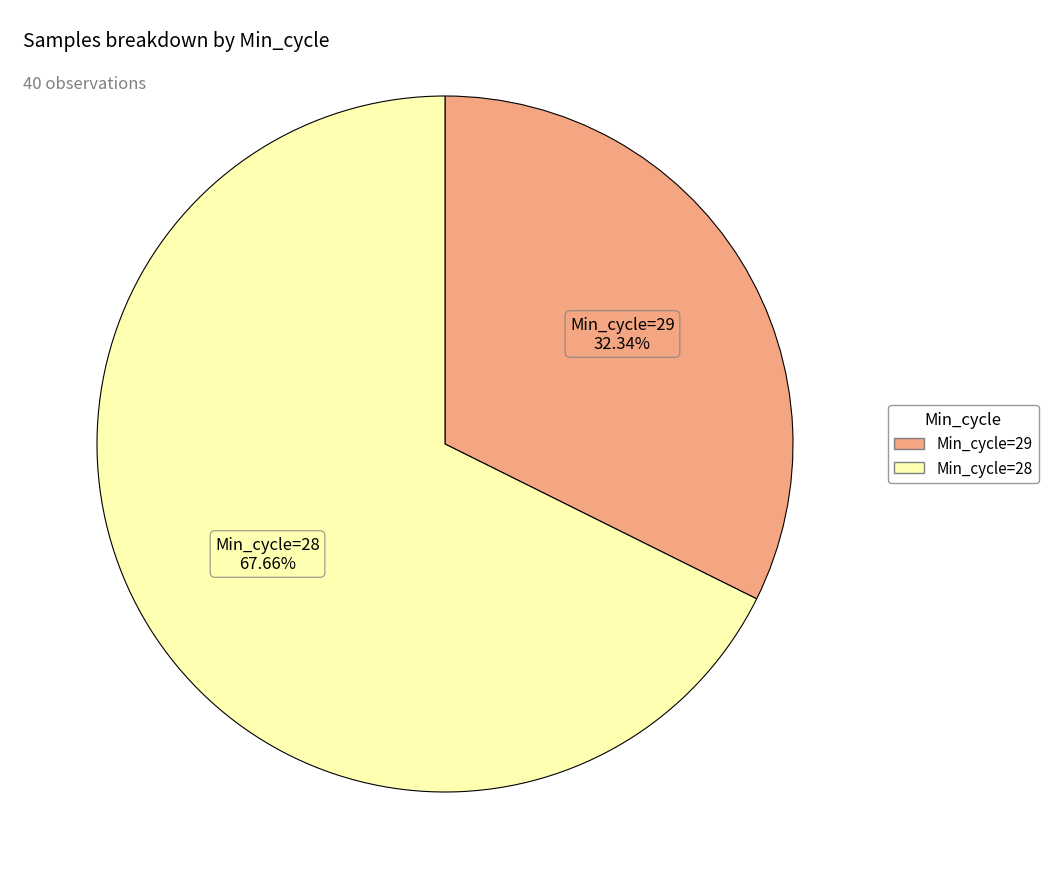

Do Min_cycle=28 and Min_cycle=29 together represent more than half of the pie?

Yes